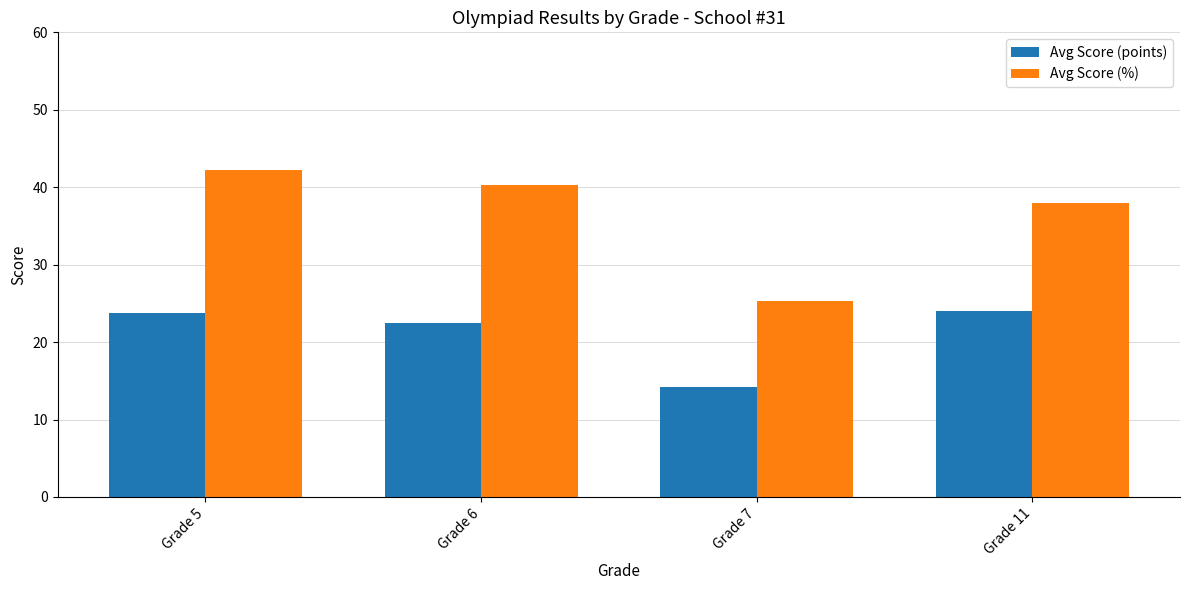

How many groups of bars are there?

4